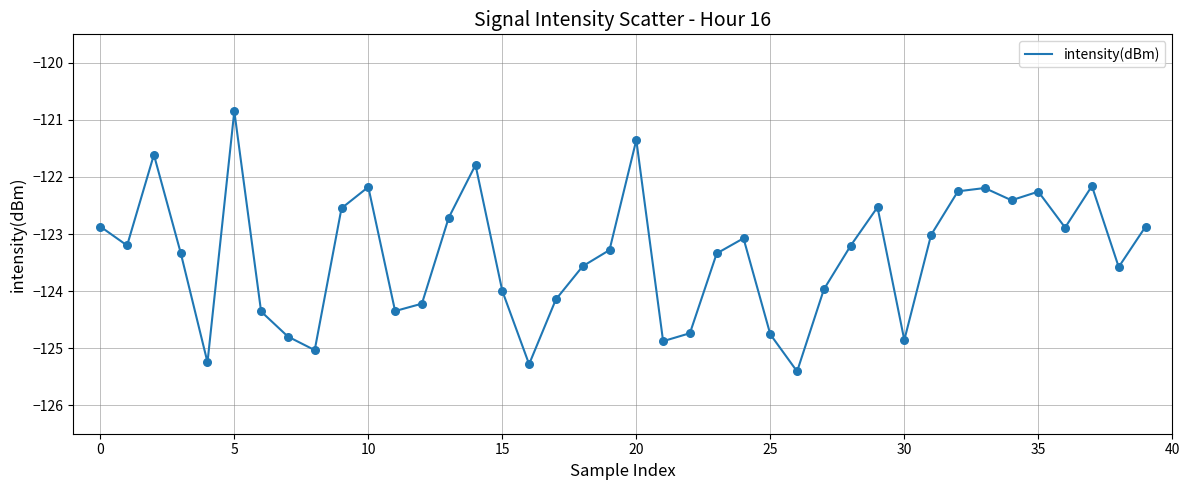

What is the smallest value displayed?

-125.4